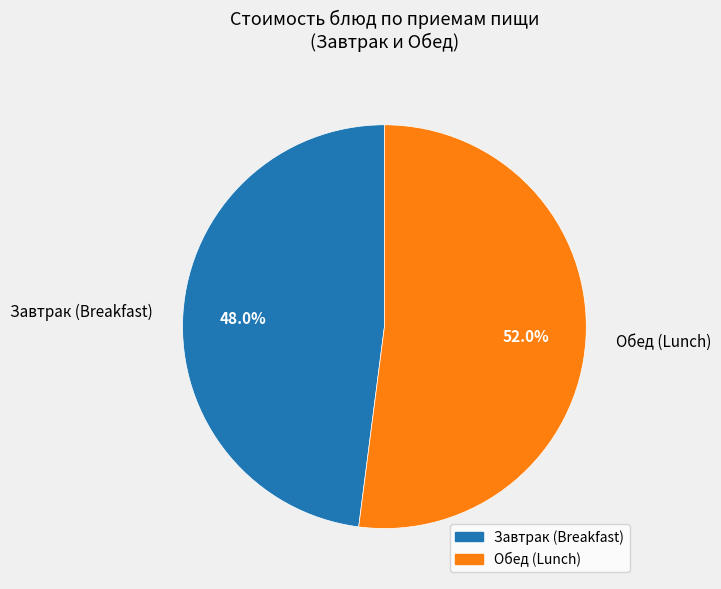

Is Обед (Lunch) the majority of the pie?

Yes